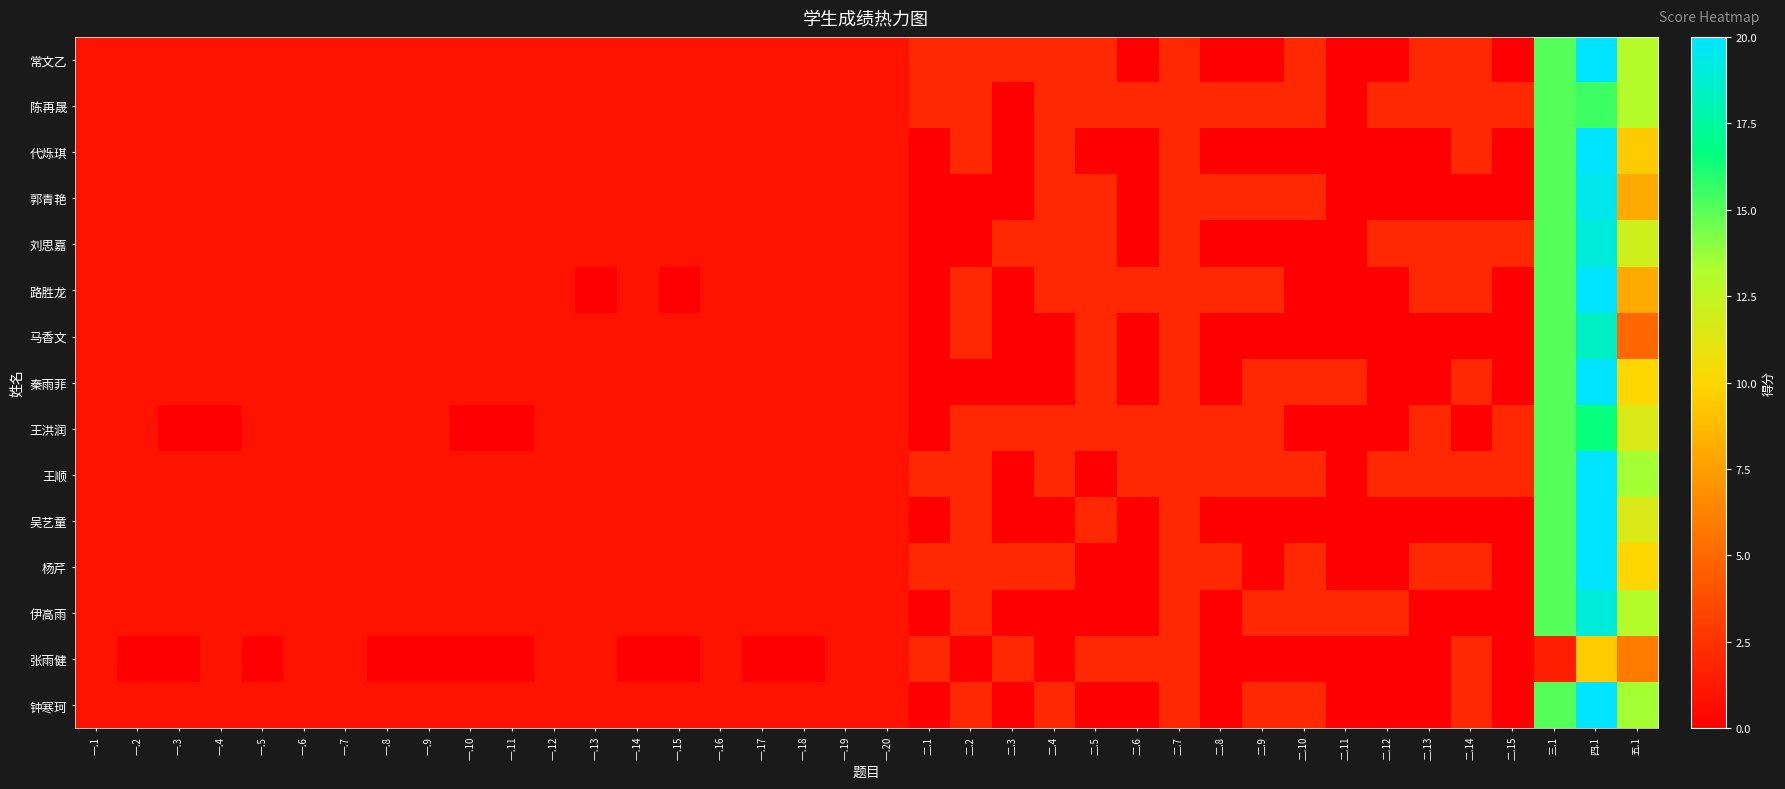

Reading right to left, extract all data points from this chart.

常文乙: 五.1=13.0	四.1=20.0	三.1=15.0	二.15=0.0	二.14=2.0	二.13=2.0	二.12=0.0	二.11=0.0	二.10=2.0	二.9=0.0	二.8=0.0	二.7=2.0	二.6=0.0	二.5=2.0	二.4=2.0	二.3=2.0	二.2=2.0	二.1=2.0	一.20=1.0	一.19=1.0	一.18=1.0	一.17=1.0	一.16=1.0	一.15=1.0	一.14=1.0	一.13=1.0	一.12=1.0	一.11=1.0	一.10=1.0	一.9=1.0	一.8=1.0	一.7=1.0	一.6=1.0	一.5=1.0	一.4=1.0	一.3=1.0	一.2=1.0	一.1=1.0
陈再晟: 五.1=13.0	四.1=15.5	三.1=15.0	二.15=2.0	二.14=2.0	二.13=2.0	二.12=2.0	二.11=0.0	二.10=2.0	二.9=2.0	二.8=2.0	二.7=2.0	二.6=2.0	二.5=2.0	二.4=2.0	二.3=0.0	二.2=2.0	二.1=2.0	一.20=1.0	一.19=1.0	一.18=1.0	一.17=1.0	一.16=1.0	一.15=1.0	一.14=1.0	一.13=1.0	一.12=1.0	一.11=1.0	一.10=1.0	一.9=1.0	一.8=1.0	一.7=1.0	一.6=1.0	一.5=1.0	一.4=1.0	一.3=1.0	一.2=1.0	一.1=1.0
代烁琪: 五.1=9.5	四.1=20.0	三.1=15.0	二.15=0.0	二.14=2.0	二.13=0.0	二.12=0.0	二.11=0.0	二.10=0.0	二.9=0.0	二.8=0.0	二.7=2.0	二.6=0.0	二.5=0.0	二.4=2.0	二.3=0.0	二.2=2.0	二.1=0.0	一.20=1.0	一.19=1.0	一.18=1.0	一.17=1.0	一.16=1.0	一.15=1.0	一.14=1.0	一.13=1.0	一.12=1.0	一.11=1.0	一.10=1.0	一.9=1.0	一.8=1.0	一.7=1.0	一.6=1.0	一.5=1.0	一.4=1.0	一.3=1.0	一.2=1.0	一.1=1.0
郭青艳: 五.1=8.0	四.1=19.5	三.1=15.0	二.15=0.0	二.14=0.0	二.13=0.0	二.12=0.0	二.11=0.0	二.10=2.0	二.9=2.0	二.8=2.0	二.7=2.0	二.6=0.0	二.5=2.0	二.4=2.0	二.3=0.0	二.2=0.0	二.1=0.0	一.20=1.0	一.19=1.0	一.18=1.0	一.17=1.0	一.16=1.0	一.15=1.0	一.14=1.0	一.13=1.0	一.12=1.0	一.11=1.0	一.10=1.0	一.9=1.0	一.8=1.0	一.7=1.0	一.6=1.0	一.5=1.0	一.4=1.0	一.3=1.0	一.2=1.0	一.1=1.0
刘思嘉: 五.1=12.0	四.1=19.0	三.1=15.0	二.15=2.0	二.14=2.0	二.13=2.0	二.12=2.0	二.11=0.0	二.10=0.0	二.9=0.0	二.8=0.0	二.7=2.0	二.6=0.0	二.5=2.0	二.4=2.0	二.3=2.0	二.2=0.0	二.1=0.0	一.20=1.0	一.19=1.0	一.18=1.0	一.17=1.0	一.16=1.0	一.15=1.0	一.14=1.0	一.13=1.0	一.12=1.0	一.11=1.0	一.10=1.0	一.9=1.0	一.8=1.0	一.7=1.0	一.6=1.0	一.5=1.0	一.4=1.0	一.3=1.0	一.2=1.0	一.1=1.0
路胜龙: 五.1=8.0	四.1=20.0	三.1=15.0	二.15=0.0	二.14=2.0	二.13=2.0	二.12=0.0	二.11=0.0	二.10=0.0	二.9=2.0	二.8=2.0	二.7=2.0	二.6=2.0	二.5=2.0	二.4=2.0	二.3=0.0	二.2=2.0	二.1=0.0	一.20=1.0	一.19=1.0	一.18=1.0	一.17=1.0	一.16=1.0	一.15=0.0	一.14=1.0	一.13=0.0	一.12=1.0	一.11=1.0	一.10=1.0	一.9=1.0	一.8=1.0	一.7=1.0	一.6=1.0	一.5=1.0	一.4=1.0	一.3=1.0	一.2=1.0	一.1=1.0
马香文: 五.1=5.0	四.1=18.5	三.1=15.0	二.15=0.0	二.14=0.0	二.13=0.0	二.12=0.0	二.11=0.0	二.10=0.0	二.9=0.0	二.8=0.0	二.7=2.0	二.6=0.0	二.5=2.0	二.4=0.0	二.3=0.0	二.2=2.0	二.1=0.0	一.20=1.0	一.19=1.0	一.18=1.0	一.17=1.0	一.16=1.0	一.15=1.0	一.14=1.0	一.13=1.0	一.12=1.0	一.11=1.0	一.10=1.0	一.9=1.0	一.8=1.0	一.7=1.0	一.6=1.0	一.5=1.0	一.4=1.0	一.3=1.0	一.2=1.0	一.1=1.0
秦雨菲: 五.1=10.0	四.1=20.0	三.1=15.0	二.15=0.0	二.14=2.0	二.13=0.0	二.12=0.0	二.11=2.0	二.10=2.0	二.9=2.0	二.8=0.0	二.7=2.0	二.6=0.0	二.5=2.0	二.4=0.0	二.3=0.0	二.2=0.0	二.1=0.0	一.20=1.0	一.19=1.0	一.18=1.0	一.17=1.0	一.16=1.0	一.15=1.0	一.14=1.0	一.13=1.0	一.12=1.0	一.11=1.0	一.10=1.0	一.9=1.0	一.8=1.0	一.7=1.0	一.6=1.0	一.5=1.0	一.4=1.0	一.3=1.0	一.2=1.0	一.1=1.0
王洪润: 五.1=11.5	四.1=16.5	三.1=15.0	二.15=2.0	二.14=0.0	二.13=2.0	二.12=0.0	二.11=0.0	二.10=0.0	二.9=2.0	二.8=2.0	二.7=2.0	二.6=2.0	二.5=2.0	二.4=2.0	二.3=2.0	二.2=2.0	二.1=0.0	一.20=1.0	一.19=1.0	一.18=1.0	一.17=1.0	一.16=1.0	一.15=1.0	一.14=1.0	一.13=1.0	一.12=1.0	一.11=0.0	一.10=0.0	一.9=1.0	一.8=1.0	一.7=1.0	一.6=1.0	一.5=1.0	一.4=0.0	一.3=0.0	一.2=1.0	一.1=1.0
王顺: 五.1=13.5	四.1=20.0	三.1=15.0	二.15=2.0	二.14=2.0	二.13=2.0	二.12=2.0	二.11=0.0	二.10=2.0	二.9=2.0	二.8=2.0	二.7=2.0	二.6=2.0	二.5=0.0	二.4=2.0	二.3=0.0	二.2=2.0	二.1=2.0	一.20=1.0	一.19=1.0	一.18=1.0	一.17=1.0	一.16=1.0	一.15=1.0	一.14=1.0	一.13=1.0	一.12=1.0	一.11=1.0	一.10=1.0	一.9=1.0	一.8=1.0	一.7=1.0	一.6=1.0	一.5=1.0	一.4=1.0	一.3=1.0	一.2=1.0	一.1=1.0
吴艺童: 五.1=11.5	四.1=20.0	三.1=15.0	二.15=0.0	二.14=0.0	二.13=0.0	二.12=0.0	二.11=0.0	二.10=0.0	二.9=0.0	二.8=0.0	二.7=2.0	二.6=0.0	二.5=2.0	二.4=0.0	二.3=0.0	二.2=2.0	二.1=0.0	一.20=1.0	一.19=1.0	一.18=1.0	一.17=1.0	一.16=1.0	一.15=1.0	一.14=1.0	一.13=1.0	一.12=1.0	一.11=1.0	一.10=1.0	一.9=1.0	一.8=1.0	一.7=1.0	一.6=1.0	一.5=1.0	一.4=1.0	一.3=1.0	一.2=1.0	一.1=1.0
杨芹: 五.1=10.0	四.1=20.0	三.1=15.0	二.15=0.0	二.14=2.0	二.13=2.0	二.12=0.0	二.11=0.0	二.10=2.0	二.9=0.0	二.8=2.0	二.7=2.0	二.6=0.0	二.5=0.0	二.4=2.0	二.3=2.0	二.2=2.0	二.1=2.0	一.20=1.0	一.19=1.0	一.18=1.0	一.17=1.0	一.16=1.0	一.15=1.0	一.14=1.0	一.13=1.0	一.12=1.0	一.11=1.0	一.10=1.0	一.9=1.0	一.8=1.0	一.7=1.0	一.6=1.0	一.5=1.0	一.4=1.0	一.3=1.0	一.2=1.0	一.1=1.0
伊高雨: 五.1=13.0	四.1=19.0	三.1=15.0	二.15=0.0	二.14=0.0	二.13=0.0	二.12=2.0	二.11=2.0	二.10=2.0	二.9=2.0	二.8=0.0	二.7=2.0	二.6=0.0	二.5=0.0	二.4=0.0	二.3=0.0	二.2=2.0	二.1=0.0	一.20=1.0	一.19=1.0	一.18=1.0	一.17=1.0	一.16=1.0	一.15=1.0	一.14=1.0	一.13=1.0	一.12=1.0	一.11=1.0	一.10=1.0	一.9=1.0	一.8=1.0	一.7=1.0	一.6=1.0	一.5=1.0	一.4=1.0	一.3=1.0	一.2=1.0	一.1=1.0
张雨健: 五.1=6.0	四.1=9.5	三.1=1.5	二.15=0.0	二.14=2.0	二.13=0.0	二.12=0.0	二.11=0.0	二.10=0.0	二.9=0.0	二.8=0.0	二.7=2.0	二.6=2.0	二.5=2.0	二.4=0.0	二.3=2.0	二.2=0.0	二.1=2.0	一.20=1.0	一.19=1.0	一.18=0.0	一.17=0.0	一.16=1.0	一.15=0.0	一.14=0.0	一.13=1.0	一.12=1.0	一.11=0.0	一.10=0.0	一.9=0.0	一.8=0.0	一.7=1.0	一.6=1.0	一.5=0.0	一.4=1.0	一.3=0.0	一.2=0.0	一.1=1.0
钟寒珂: 五.1=13.5	四.1=20.0	三.1=15.0	二.15=0.0	二.14=2.0	二.13=0.0	二.12=0.0	二.11=0.0	二.10=2.0	二.9=2.0	二.8=0.0	二.7=2.0	二.6=0.0	二.5=0.0	二.4=2.0	二.3=0.0	二.2=2.0	二.1=0.0	一.20=1.0	一.19=1.0	一.18=1.0	一.17=1.0	一.16=1.0	一.15=1.0	一.14=1.0	一.13=1.0	一.12=1.0	一.11=1.0	一.10=1.0	一.9=1.0	一.8=1.0	一.7=1.0	一.6=1.0	一.5=1.0	一.4=1.0	一.3=1.0	一.2=1.0	一.1=1.0